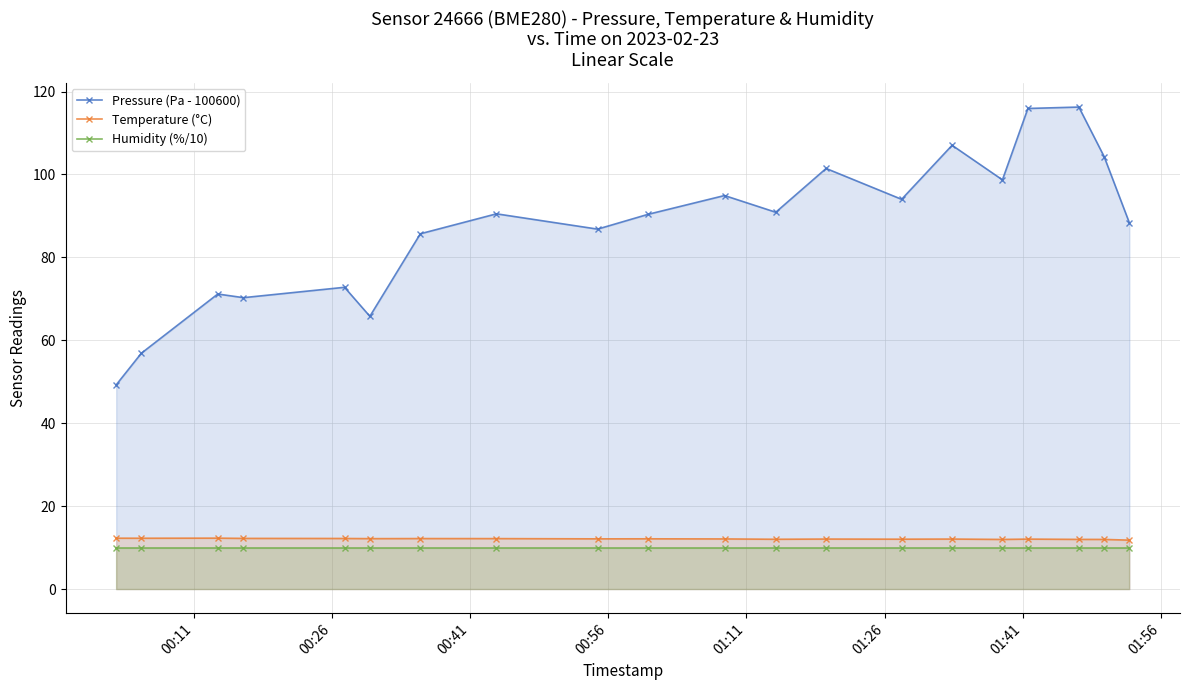

True or false: Temperature (°C) has more than 2 points higher than both neighbors.

True